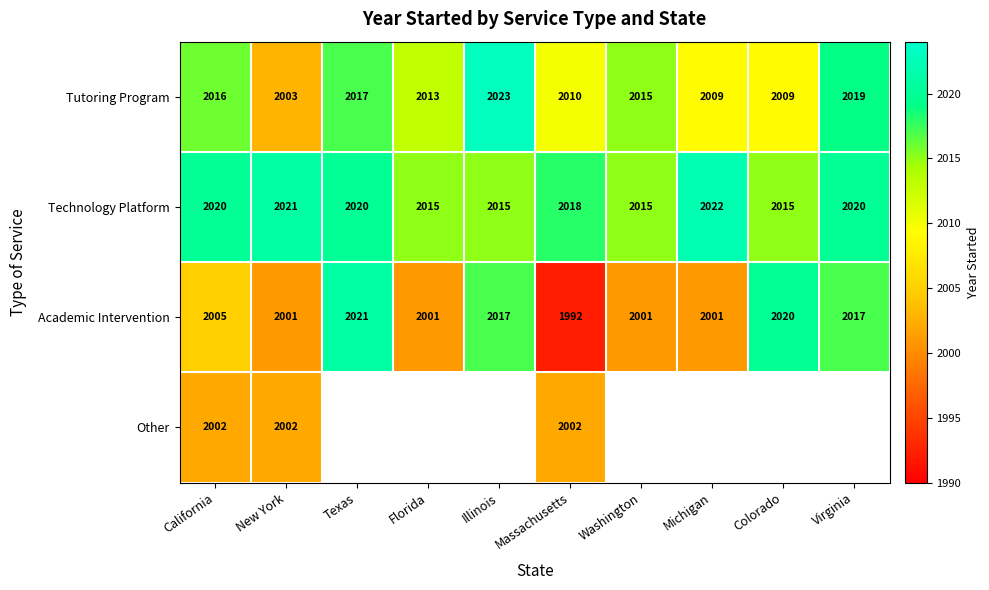

How many data points in Academic Intervention are less than 2005?

5